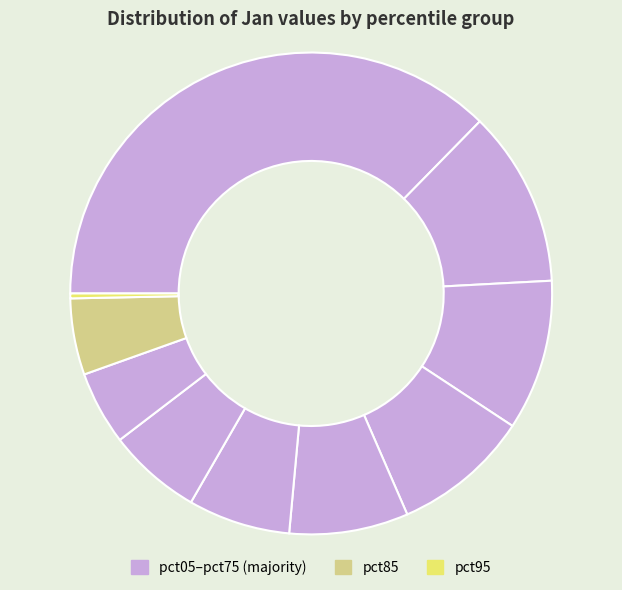

Which category has the smallest portion of the pie?

pct95